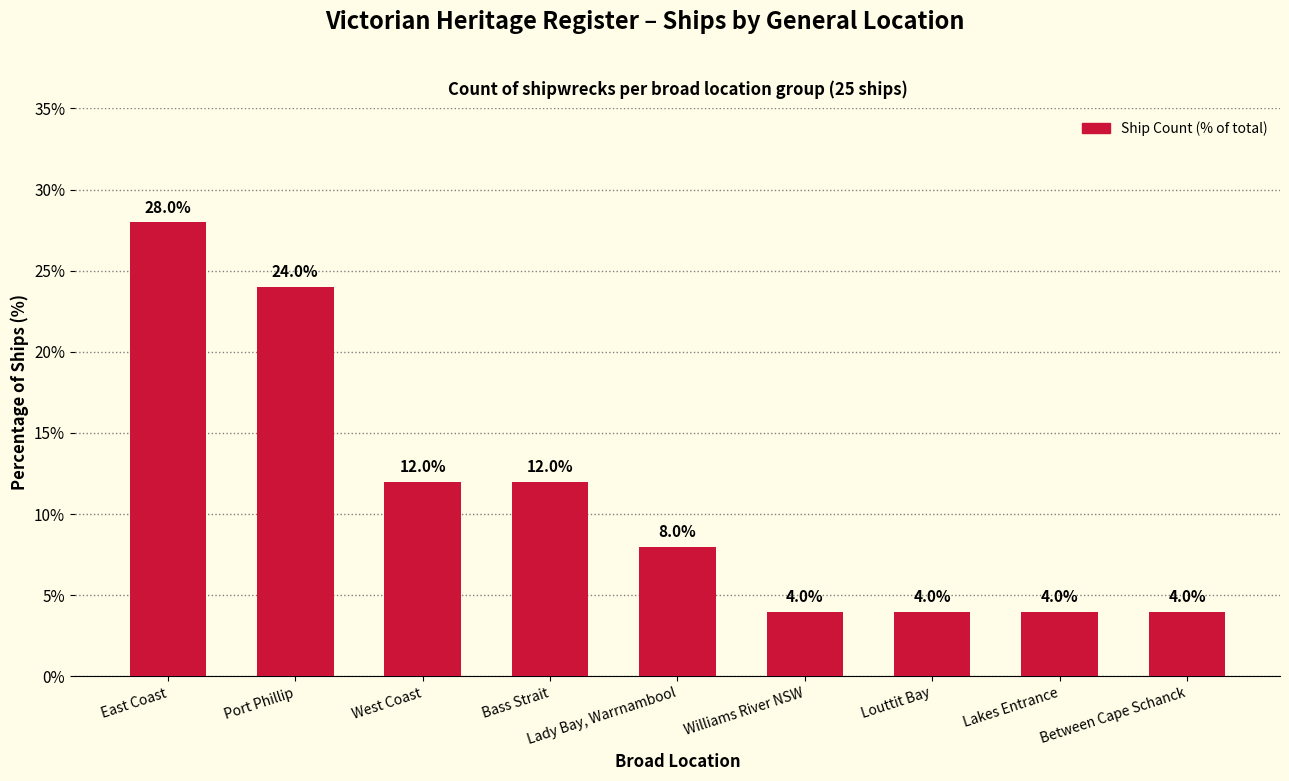

Reading right to left, transcribe all the data shown in this chart.

4.0	4.0	4.0	4.0	8.0	12.0	12.0	24.0	28.0